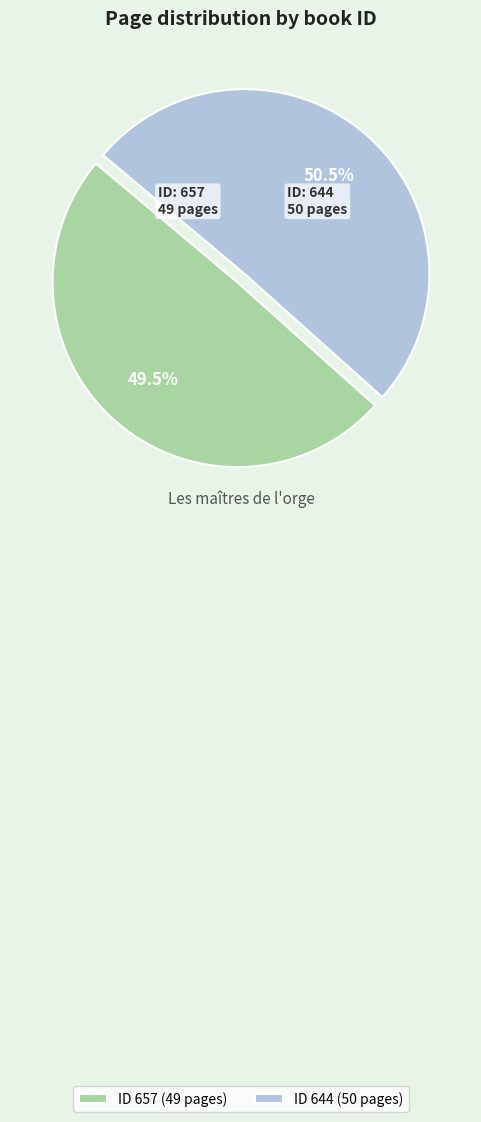

Is ID 657 (49 pages) the majority of the pie?

No